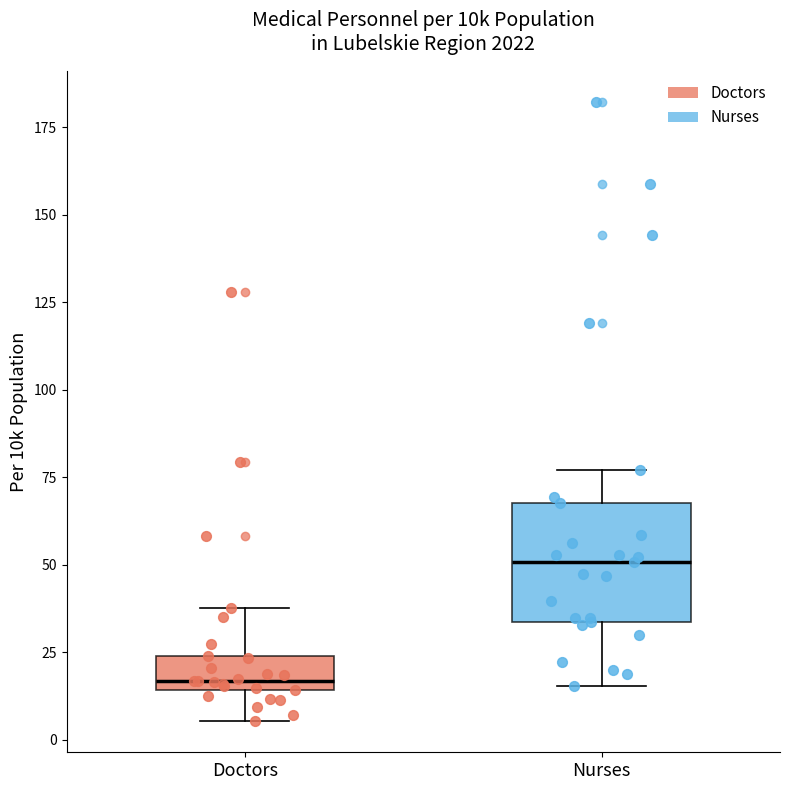

Reading left to right, transcribe this box plot: for each box, give where its median line is, the range the box spans, and where its two whiskers end, as read against the y-axis. The values are not printed on the chart, so give them approximately, as read against the axis.

Doctors: median 15 (just above the box's lower edge), box 15 to 25, whiskers 5 to 40
Nurses: median 50, box 35 to 70, whiskers 15 to 75